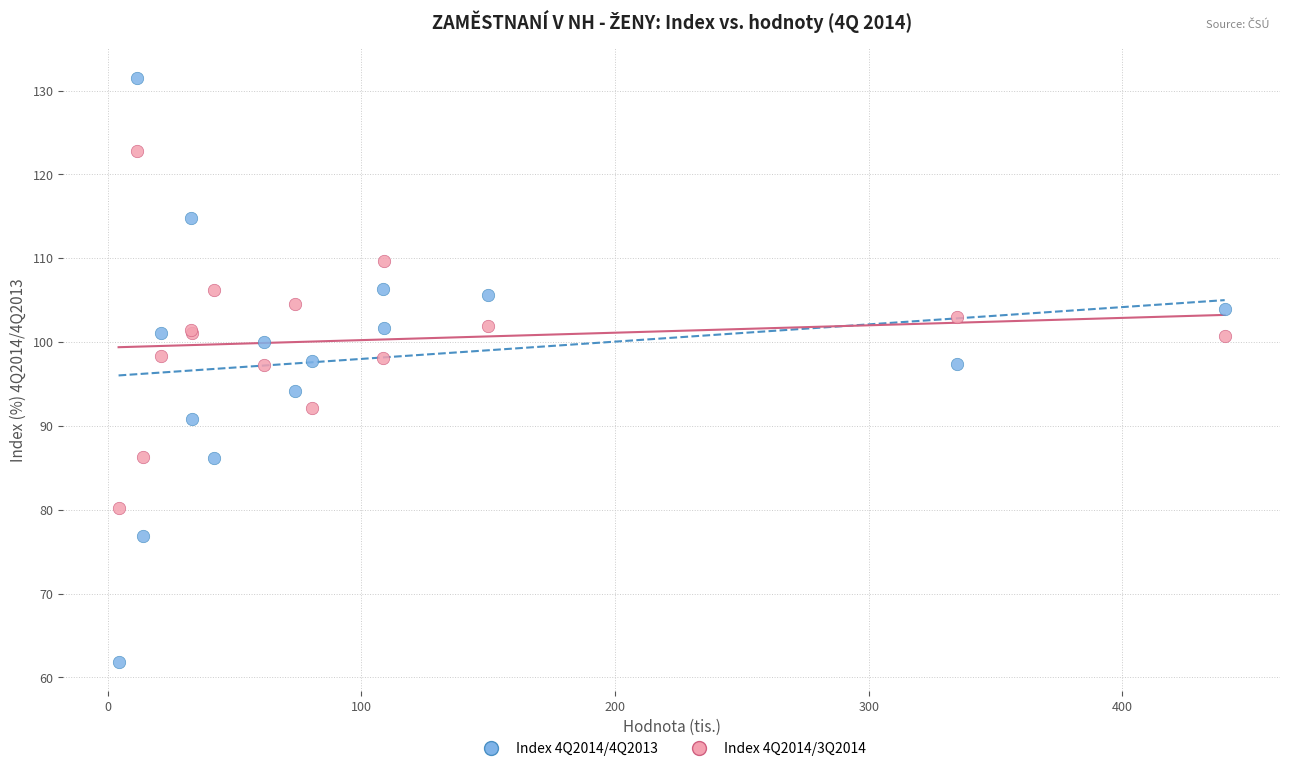

Which series has the widest spread of Y values?

Index 4Q2014/4Q2013